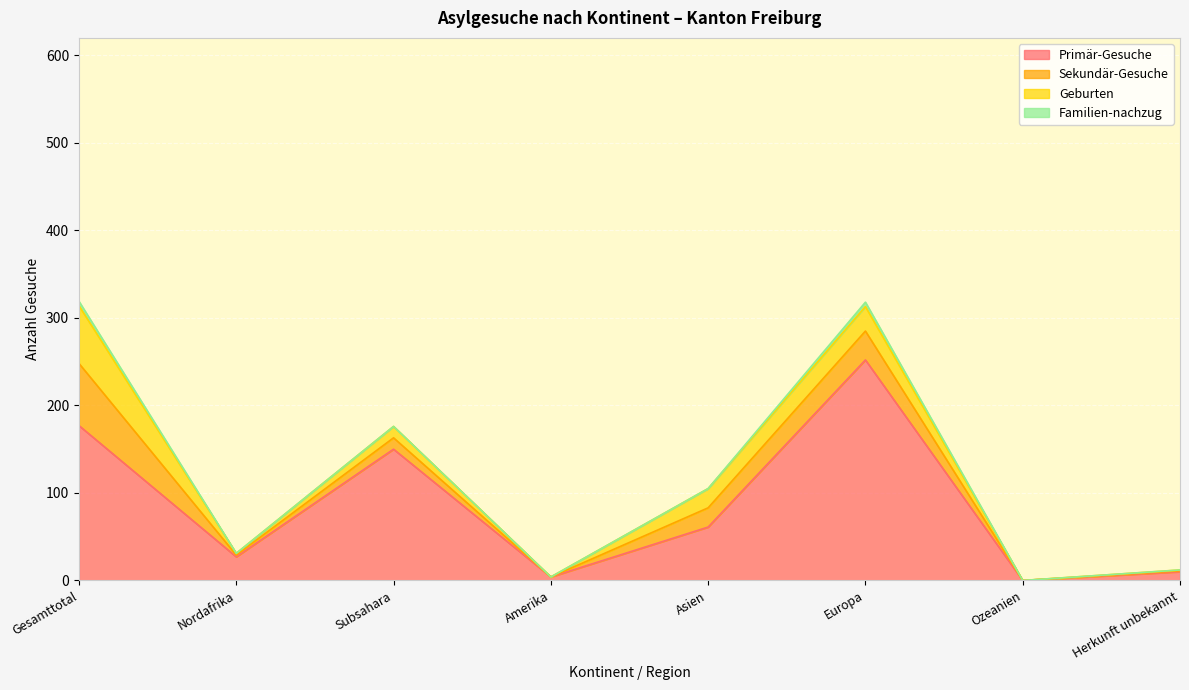

At which label does Geburten reach its minimum?

Amerika